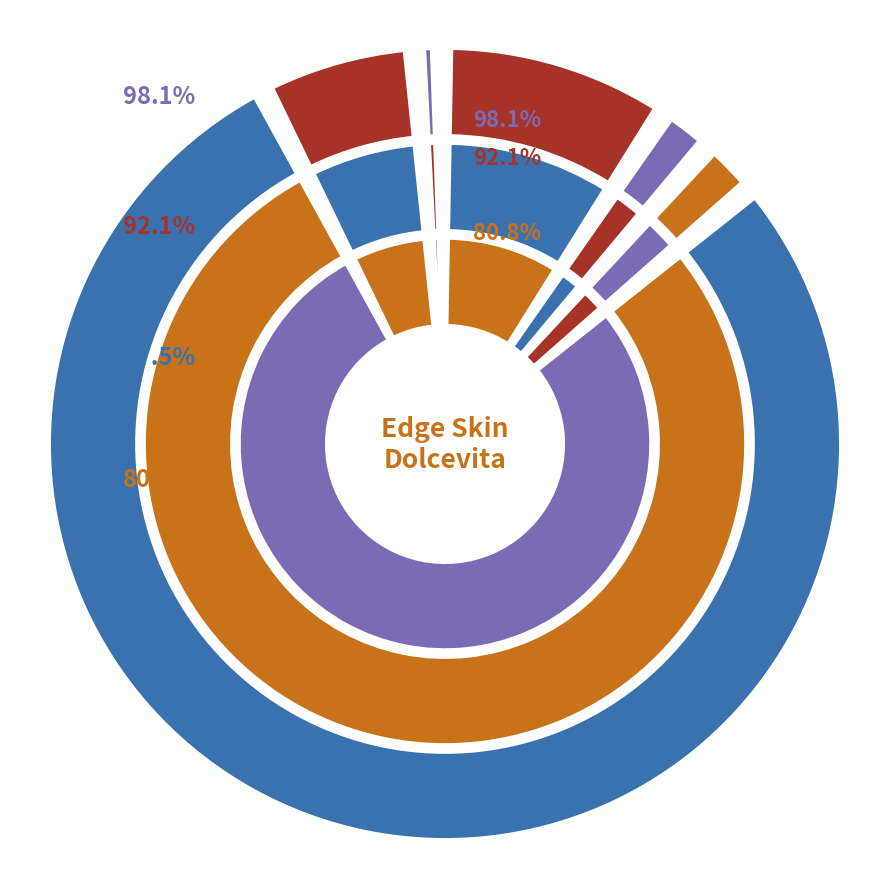

How many slices are in this pie chart?

11